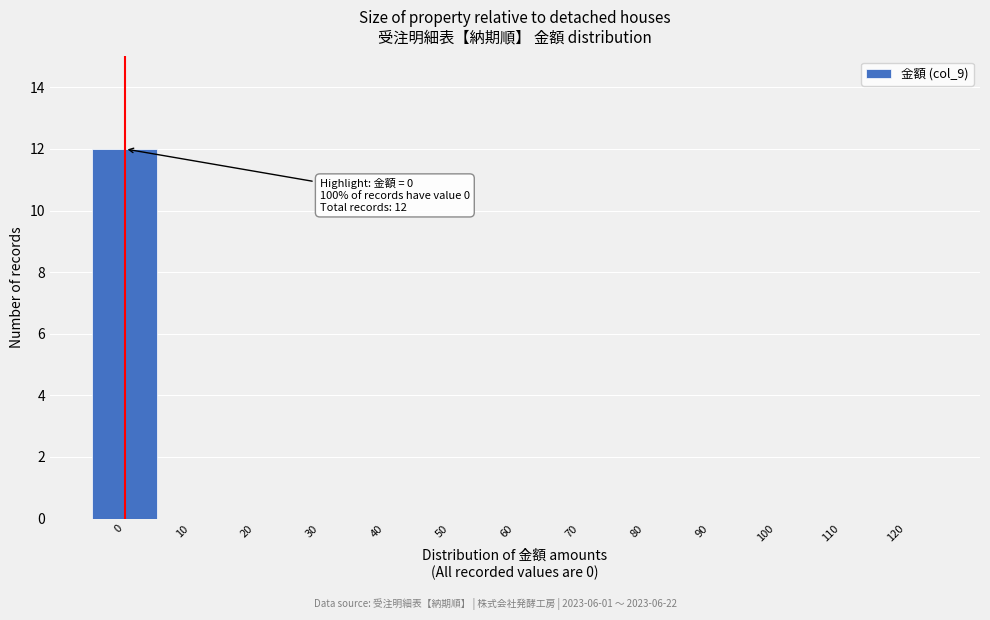

Reading right to left, transcribe all the data shown in this chart.

120=0	110=0	100=0	90=0	80=0	70=0	60=0	50=0	40=0	30=0	20=0	10=0	0=12